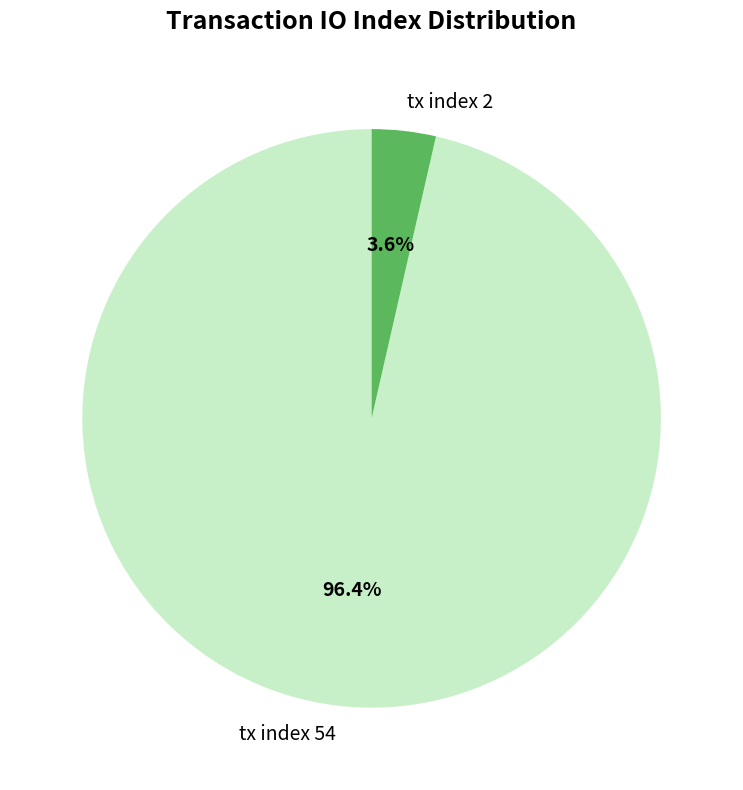

To the nearest percent, what portion does tx index 2 represent?

4%